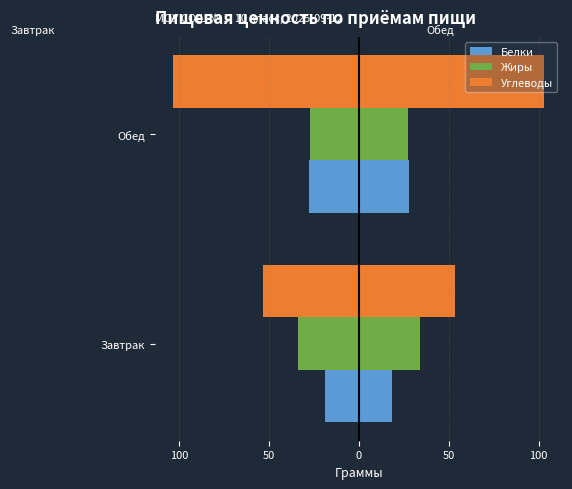

What are all the series names shown in the legend?

Белки, Жиры, Углеводы